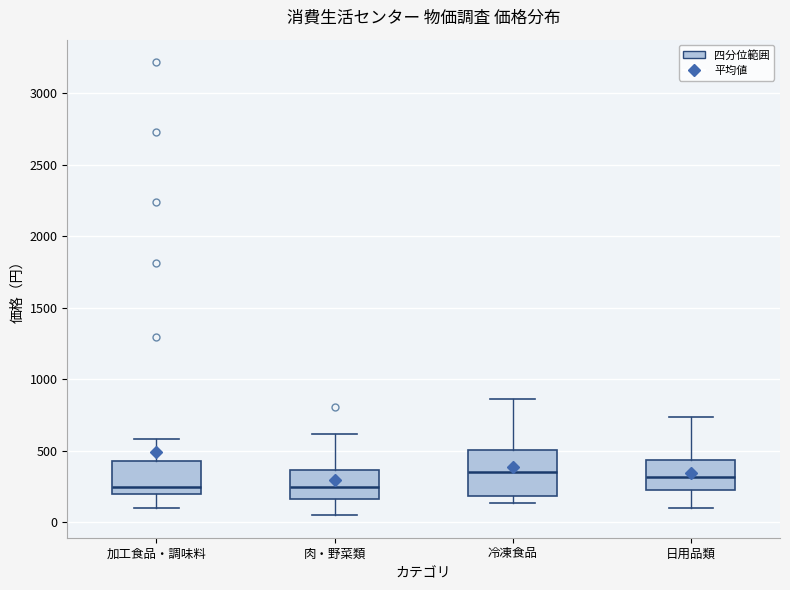

Where does the lower whisker of the box for 日用品類 end on the y-axis? The values are not printed on the chart, so give them approximately, as read against the axis.

100